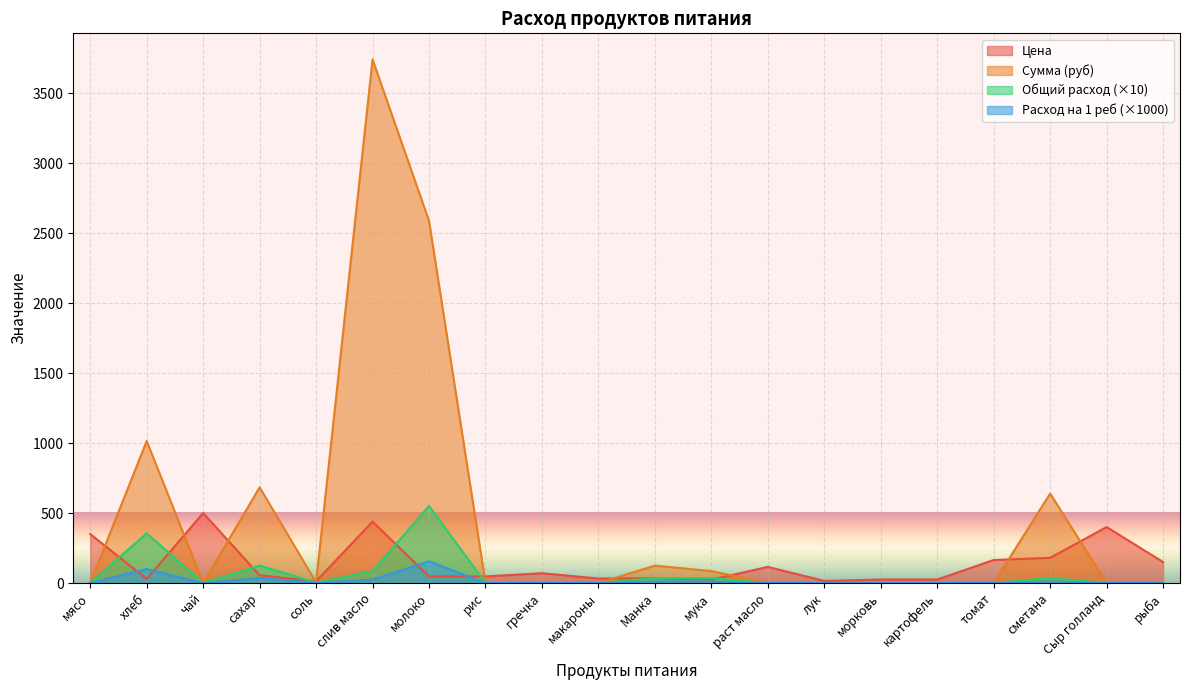

Where is the first local minimum for Сумма (руб)?

чай